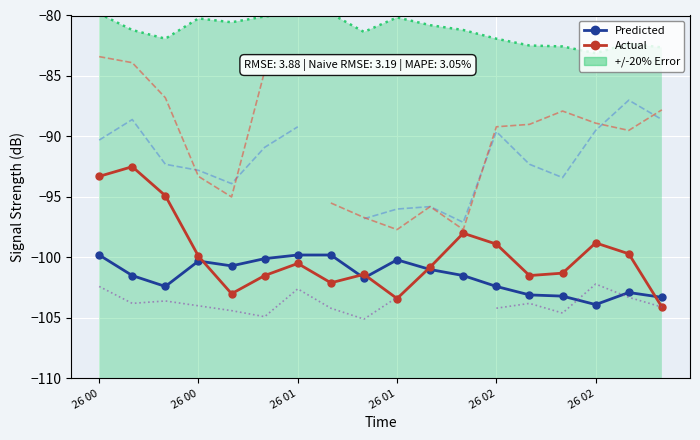

At which category is the sum across all series the highest?

26 00